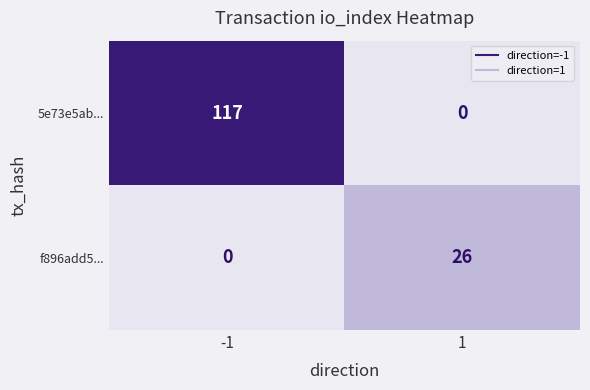

Which series has the largest total across all categories?

5e73e5ab...